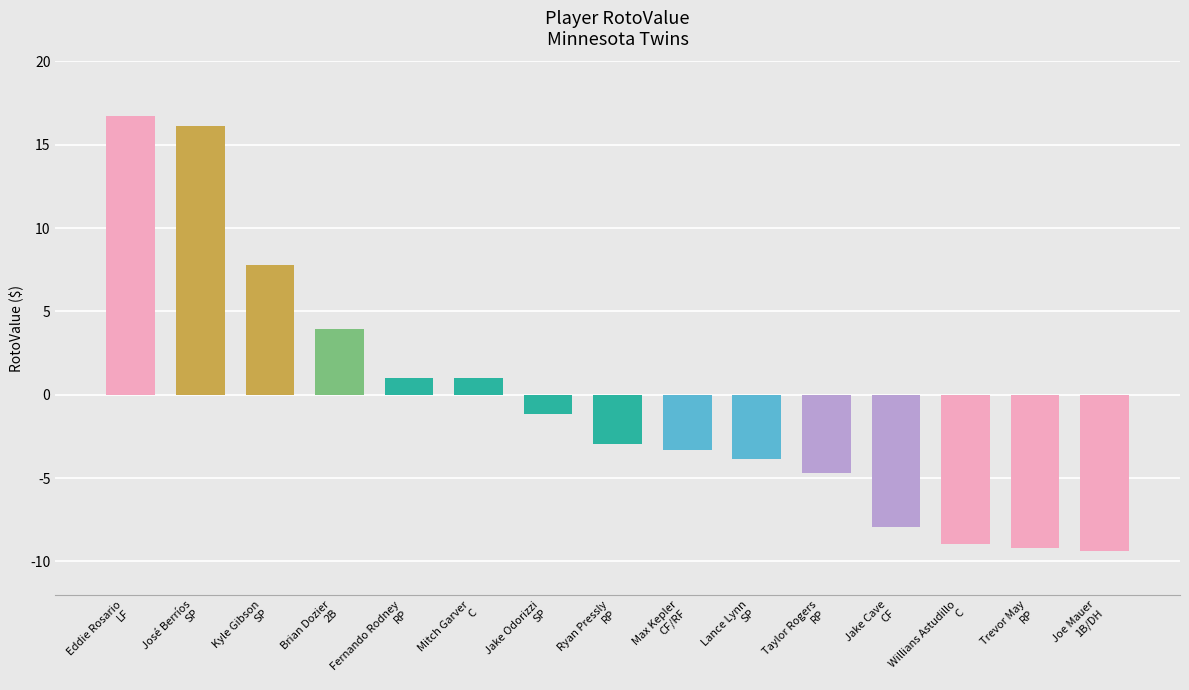

What is the difference between the maximum and second lowest values?

25.9